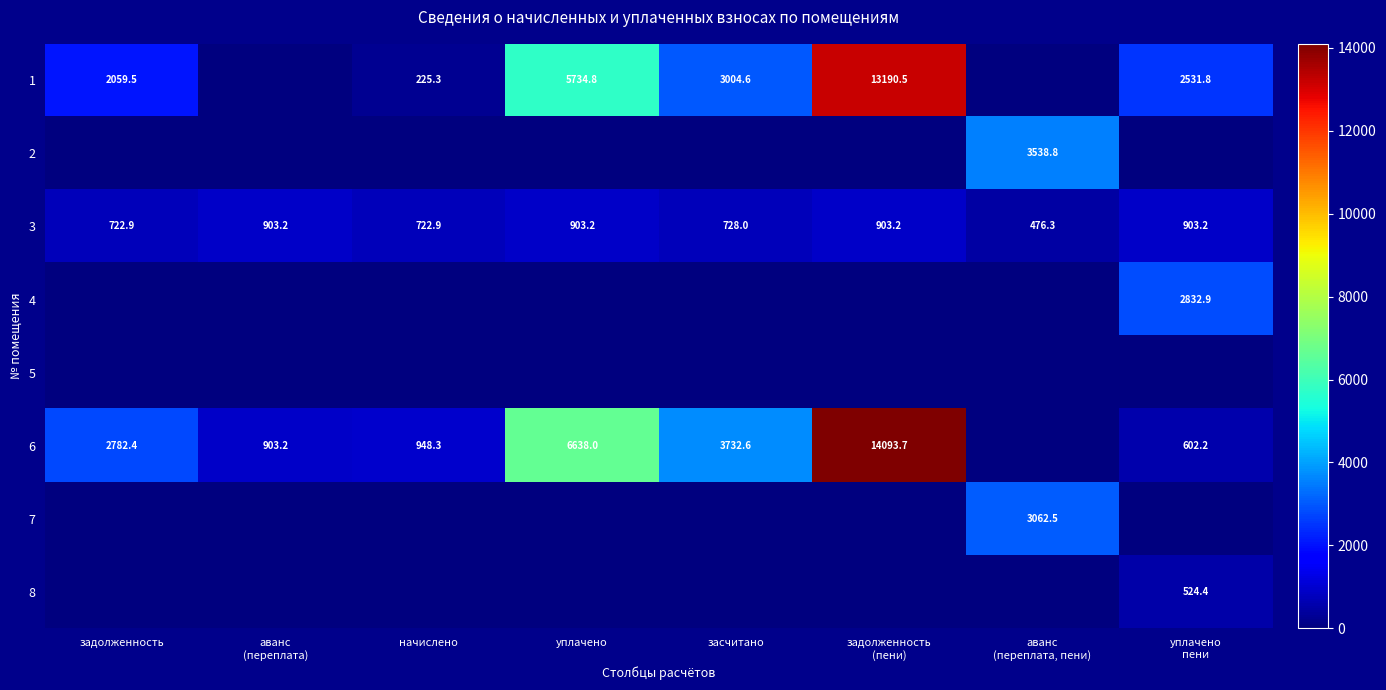

True or false: 3 has a value of 1615.7 at уплачено.

False